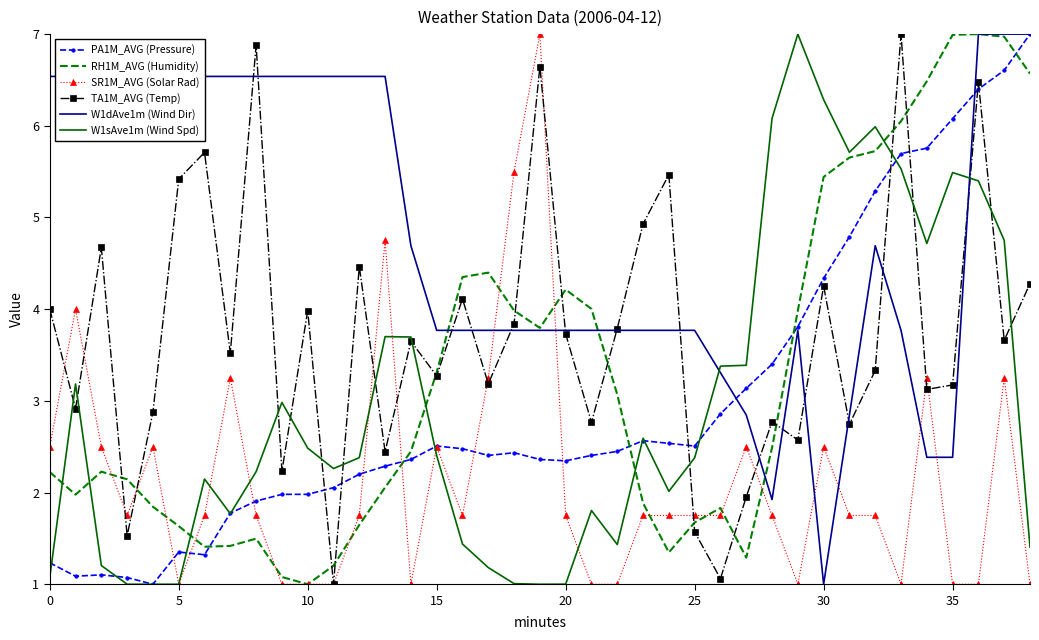

Which series has the largest total across all categories?

W1dAve1m (Wind Dir)